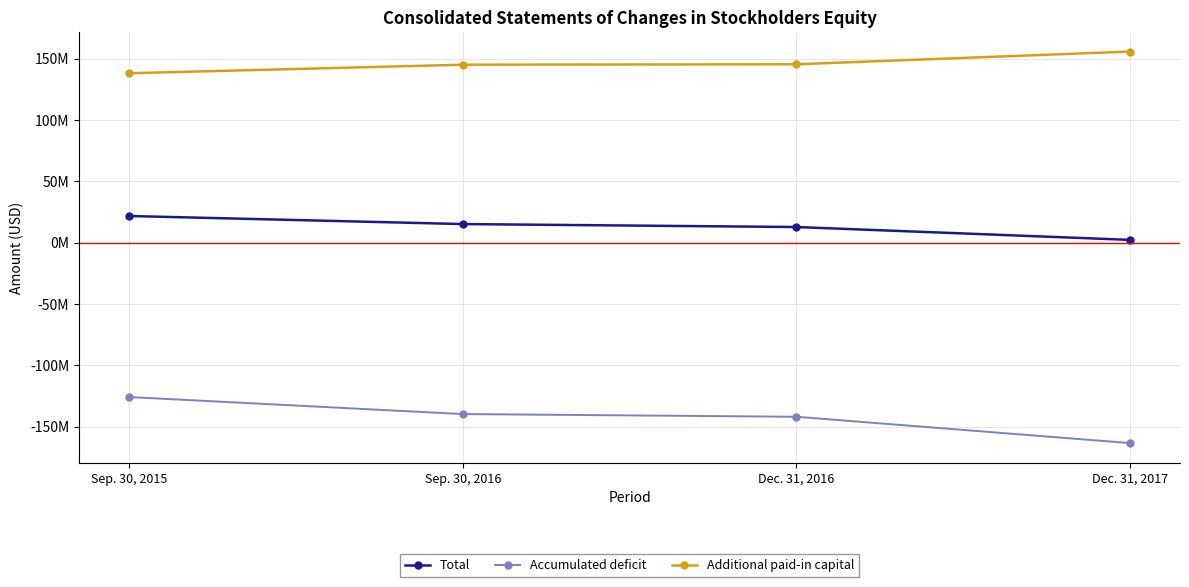

What value does the Total series have at Sep. 30, 2015, to the nearest 50?

21668900